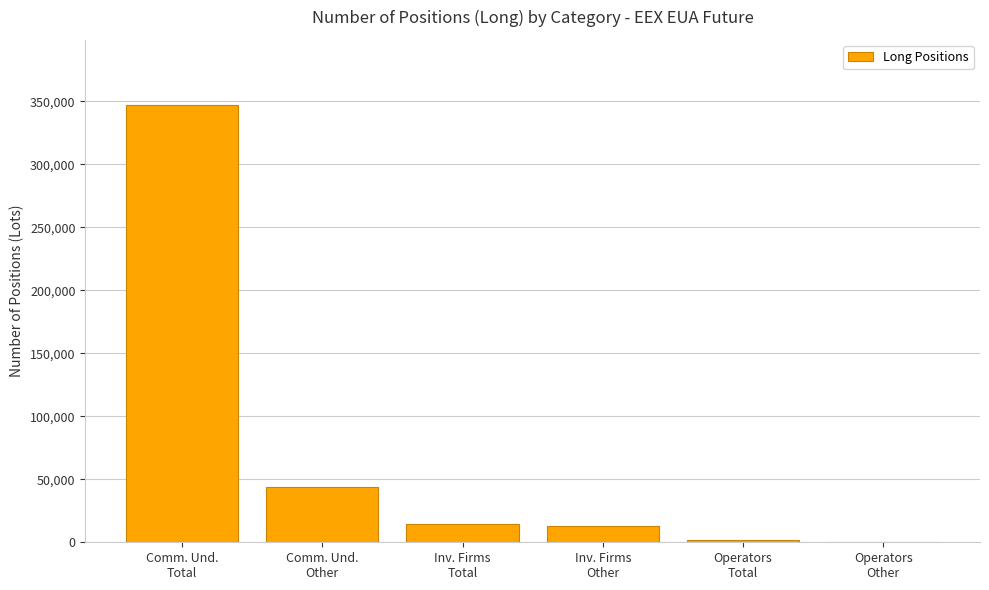

What is the maximum value shown in the chart?

346664.8